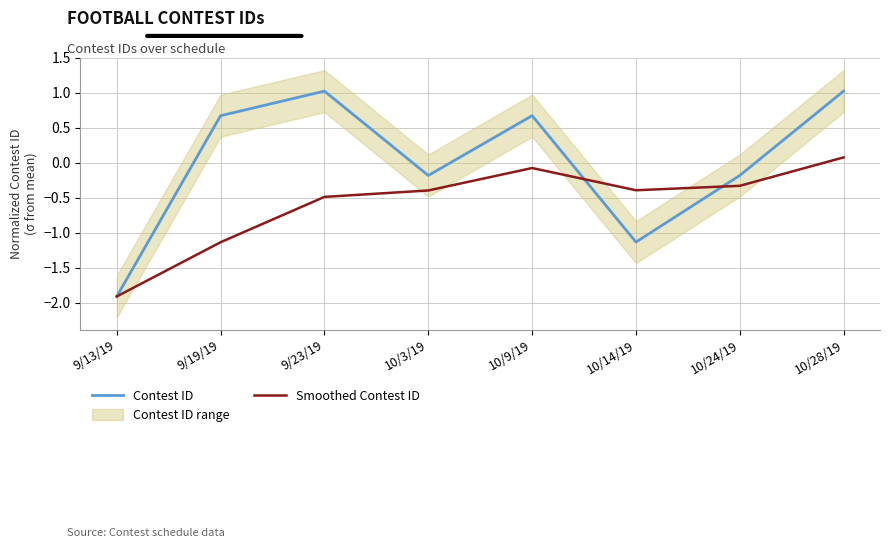

Which series has the largest total across all categories?

Contest ID